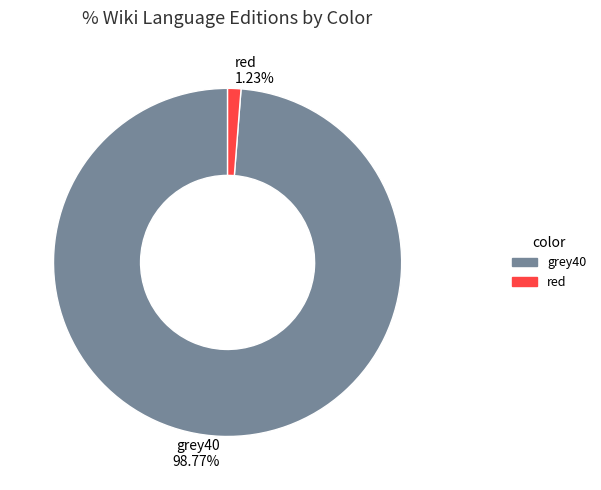

Rank the categories by value from lowest to highest.

red, grey40